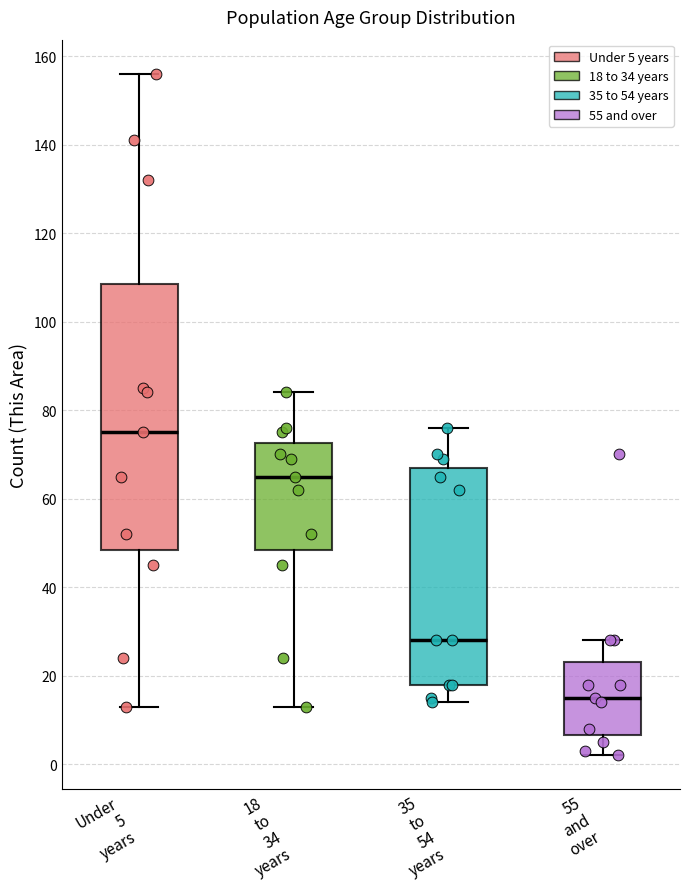

Which box is the tallest, from its lower edge to its upper edge?

Under 5 years